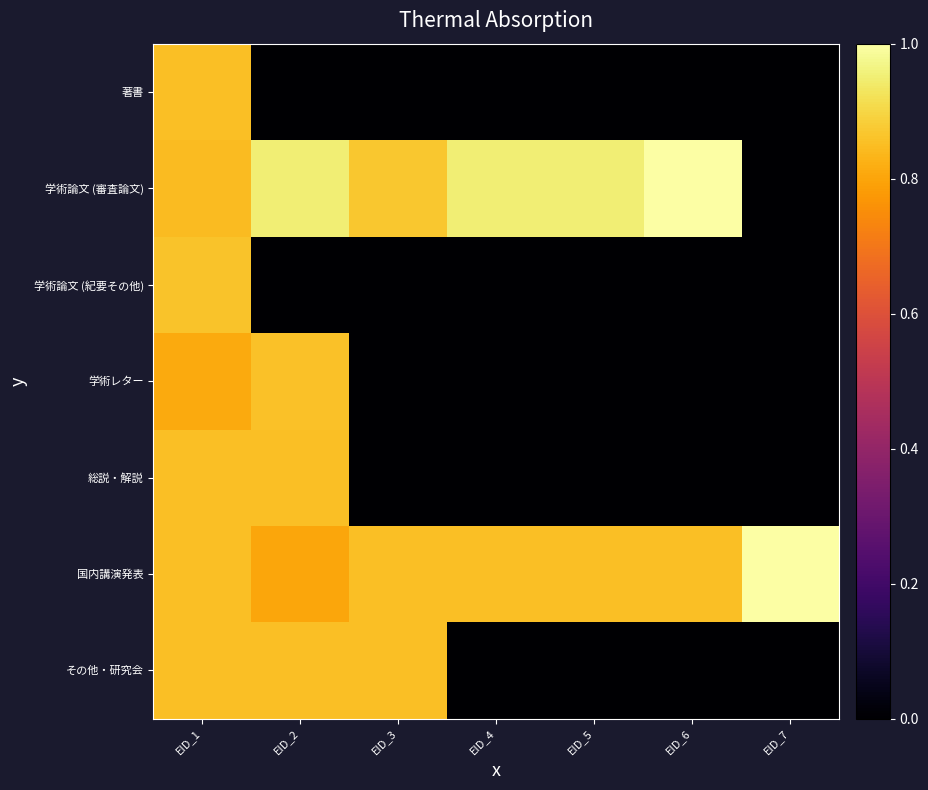

Reading left to right, what are all the values shown in this chart?

著書: EID_1=0.9	EID_2=0.0	EID_3=0.0	EID_4=0.0	EID_5=0.0	EID_6=0.0	EID_7=0.0
学術論文 (審査論文): EID_1=0.8	EID_2=1.0	EID_3=0.9	EID_4=1.0	EID_5=1.0	EID_6=1.0	EID_7=0.0
学術論文 (紀要その他): EID_1=0.9	EID_2=0.0	EID_3=0.0	EID_4=0.0	EID_5=0.0	EID_6=0.0	EID_7=0.0
学術レター: EID_1=0.8	EID_2=0.9	EID_3=0.0	EID_4=0.0	EID_5=0.0	EID_6=0.0	EID_7=0.0
総説・解説: EID_1=0.9	EID_2=0.9	EID_3=0.0	EID_4=0.0	EID_5=0.0	EID_6=0.0	EID_7=0.0
国内講演発表: EID_1=0.9	EID_2=0.8	EID_3=0.9	EID_4=0.9	EID_5=0.9	EID_6=0.9	EID_7=1.0
その他・研究会: EID_1=0.9	EID_2=0.9	EID_3=0.9	EID_4=0.0	EID_5=0.0	EID_6=0.0	EID_7=0.0